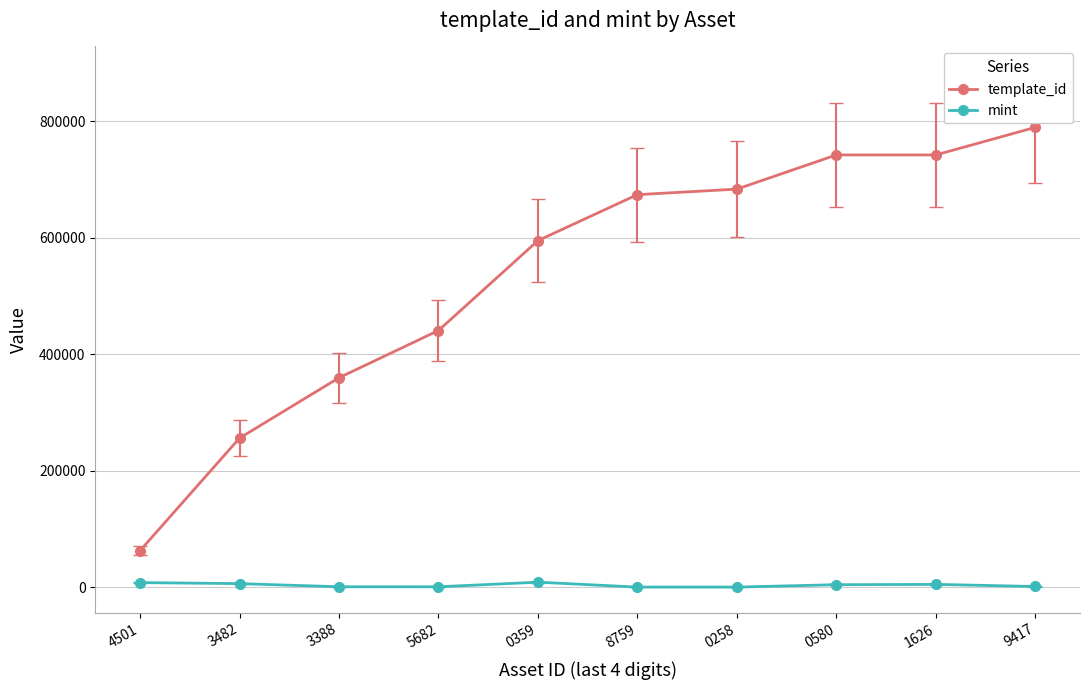

What is the spread (max minus min) of values at 3388?

358893